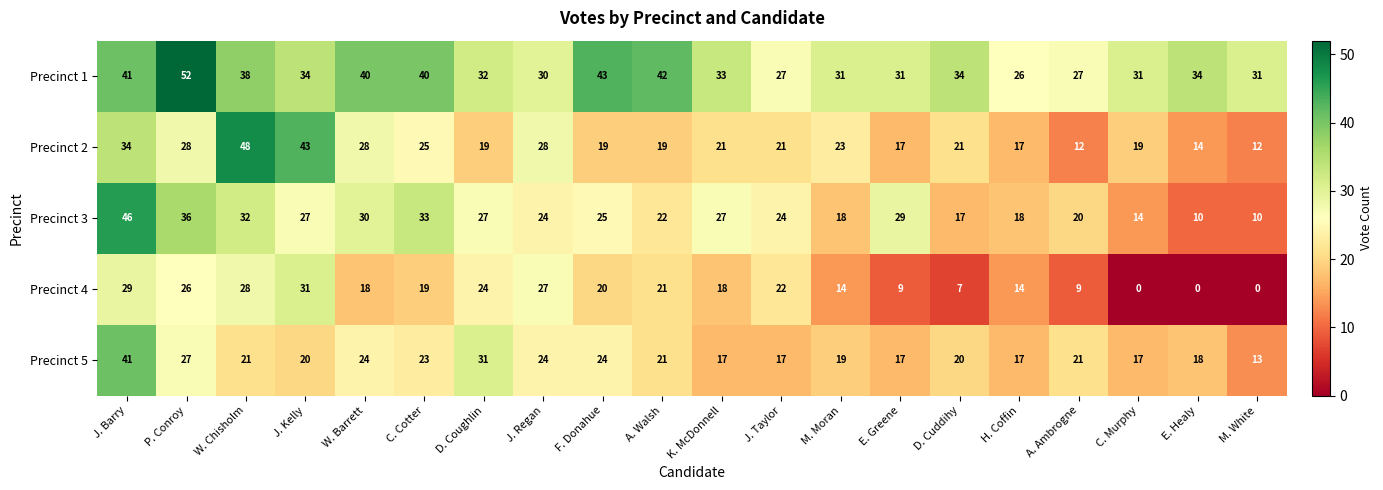

At which category is the sum across all series the highest?

J. Barry